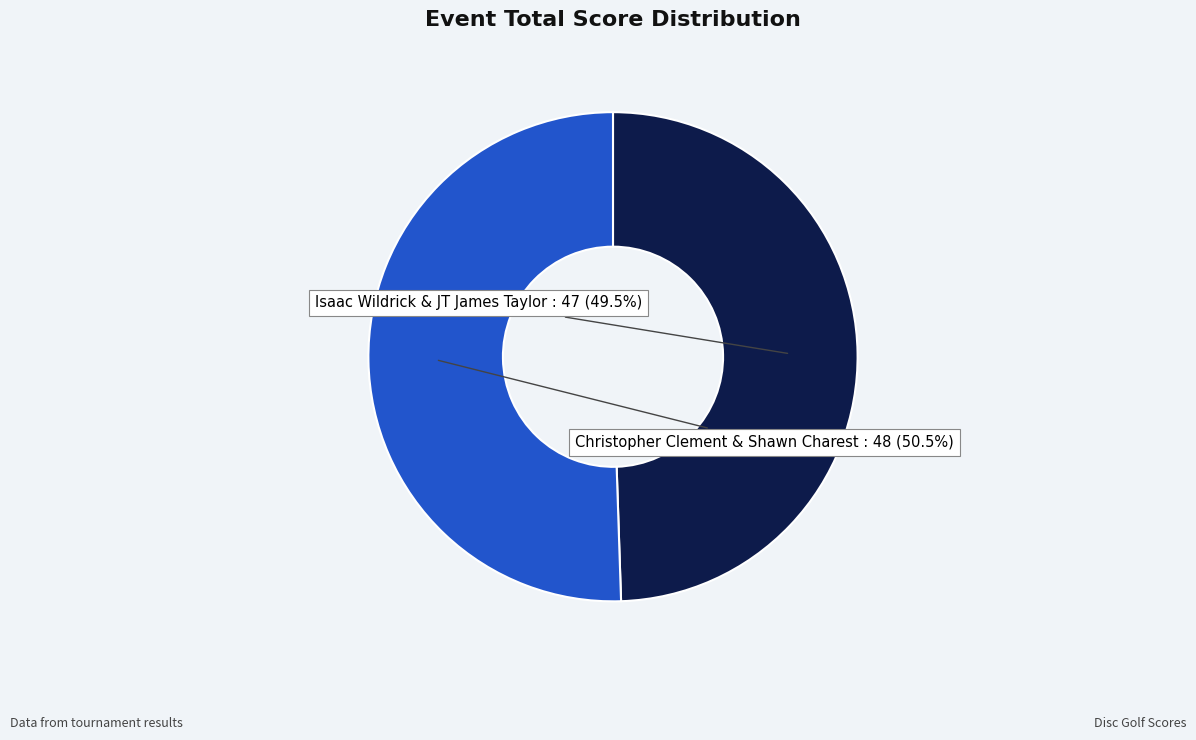

Rank the categories by value from lowest to highest.

Isaac Wildrick & JT James Taylor, Christopher Clement & Shawn Charest